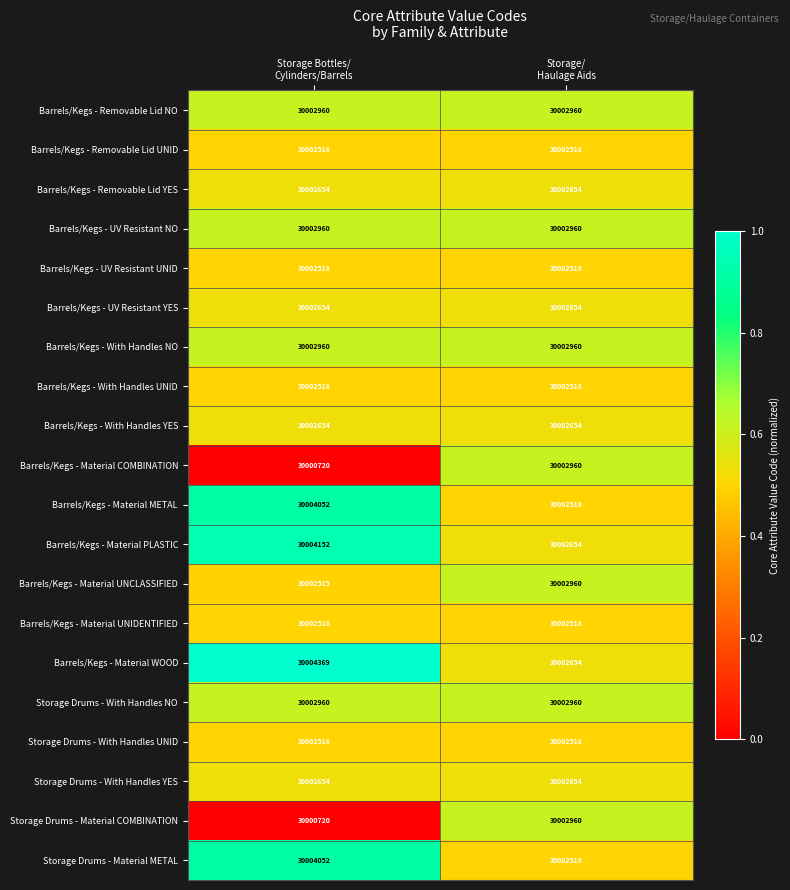

What is the sum of all Barrels/Kegs - Material UNIDENTIFIED values?

60005036